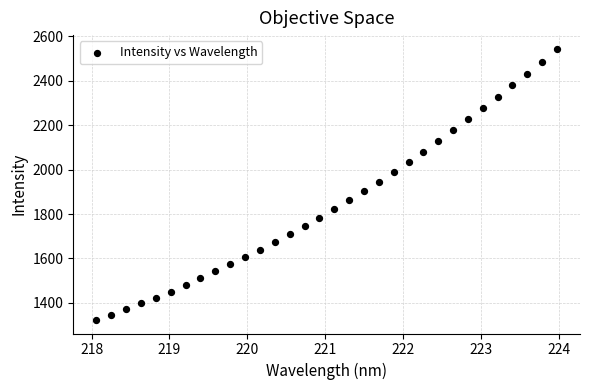

What is the range of Y values (max minus min)?

1222.1